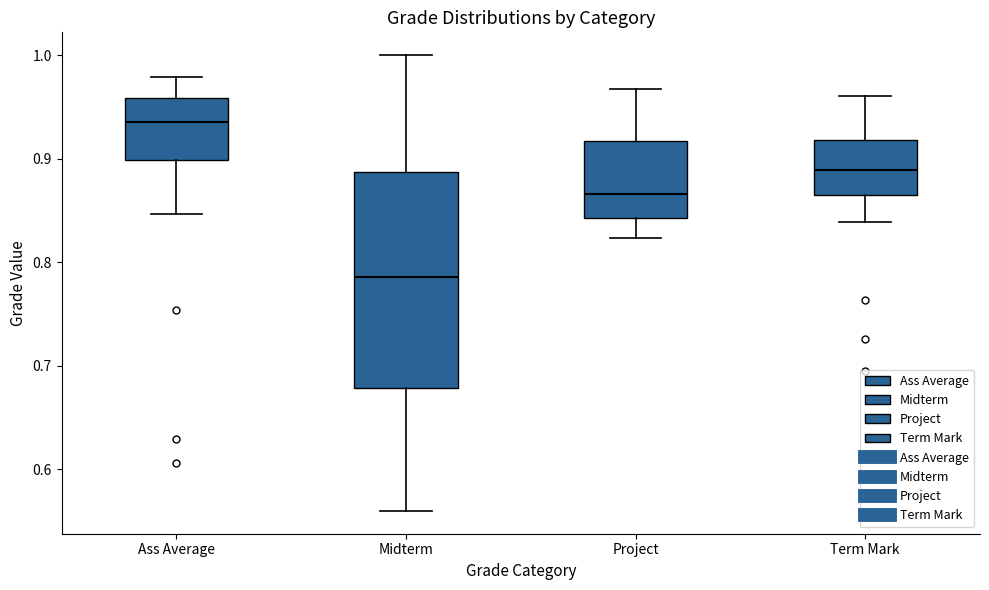

Comparing the boxes themselves (not the whiskers), which one is the tallest?

Midterm